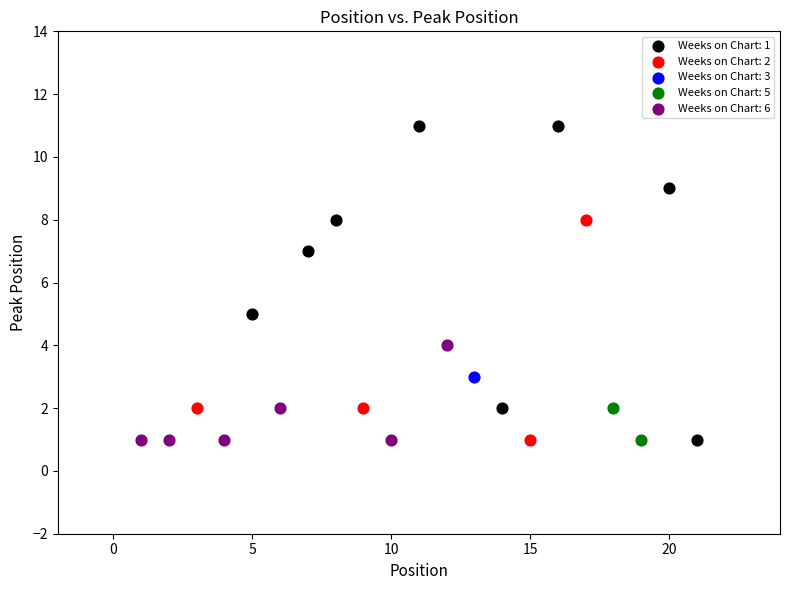

What are all the series names shown in the legend?

Weeks on Chart: 1, Weeks on Chart: 2, Weeks on Chart: 3, Weeks on Chart: 5, Weeks on Chart: 6